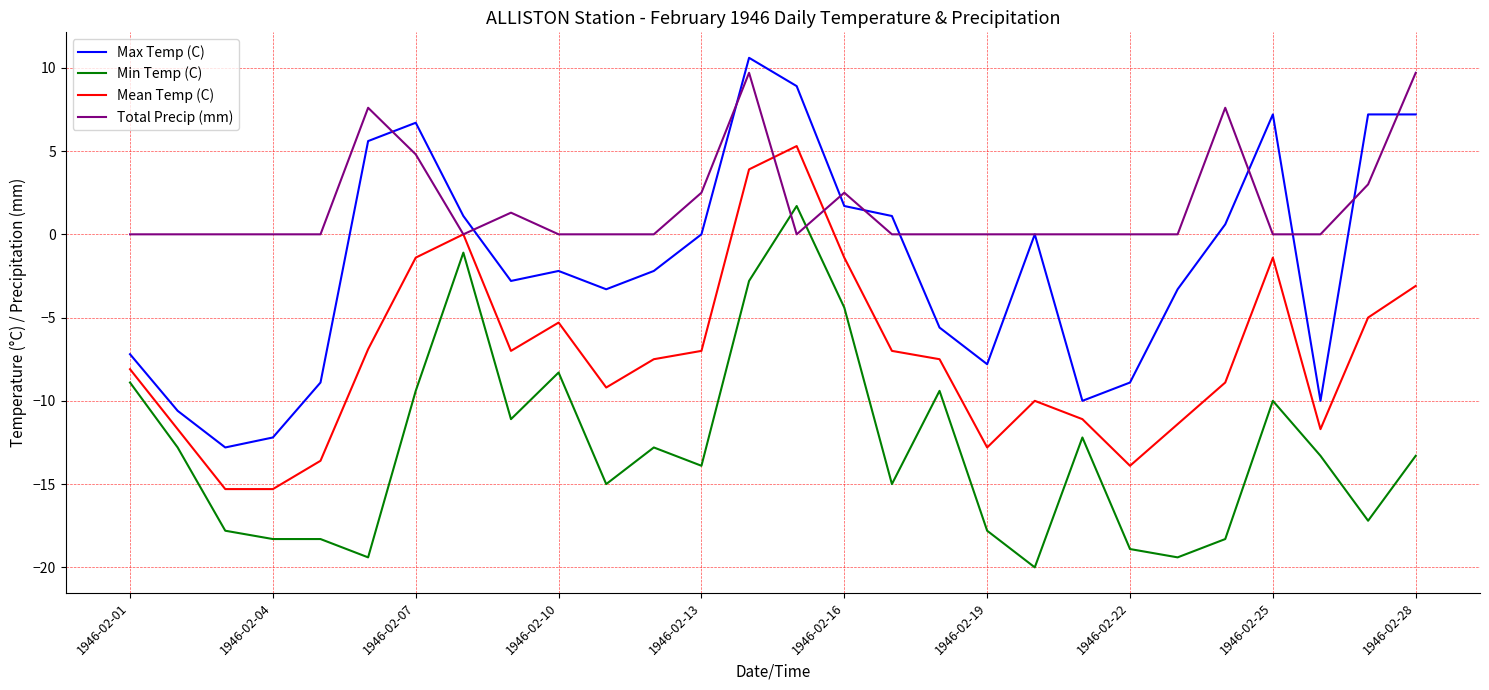

What are all the series names shown in the legend?

Max Temp (C), Min Temp (C), Mean Temp (C), Total Precip (mm)